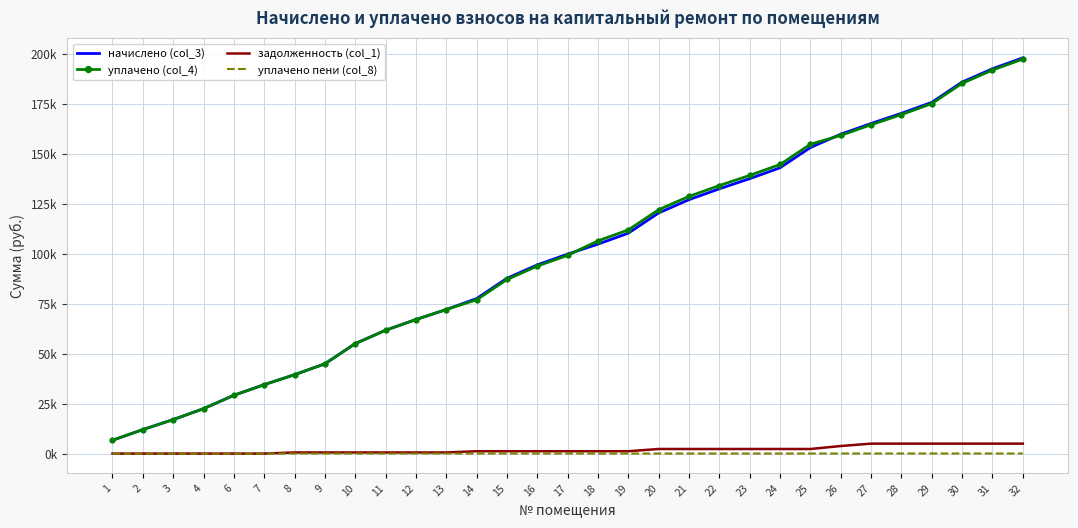

The начислено (col_3) series shows 153175.9 at 25. True or false?

True